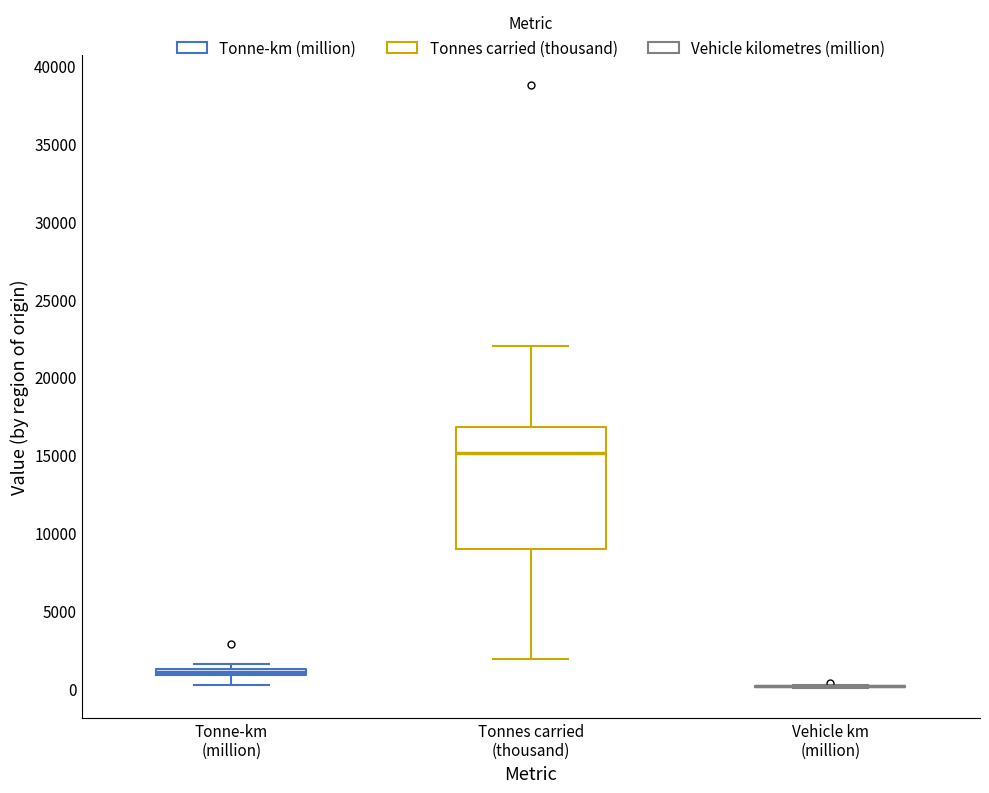

Which box is the tallest, from its lower edge to its upper edge?

Tonnes carried (thousand)